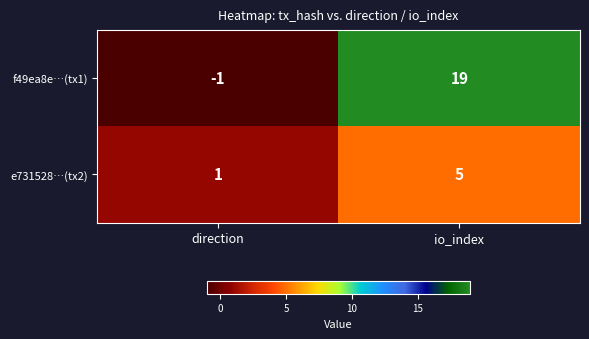

At how many categories does at least one series exceed 11?

1